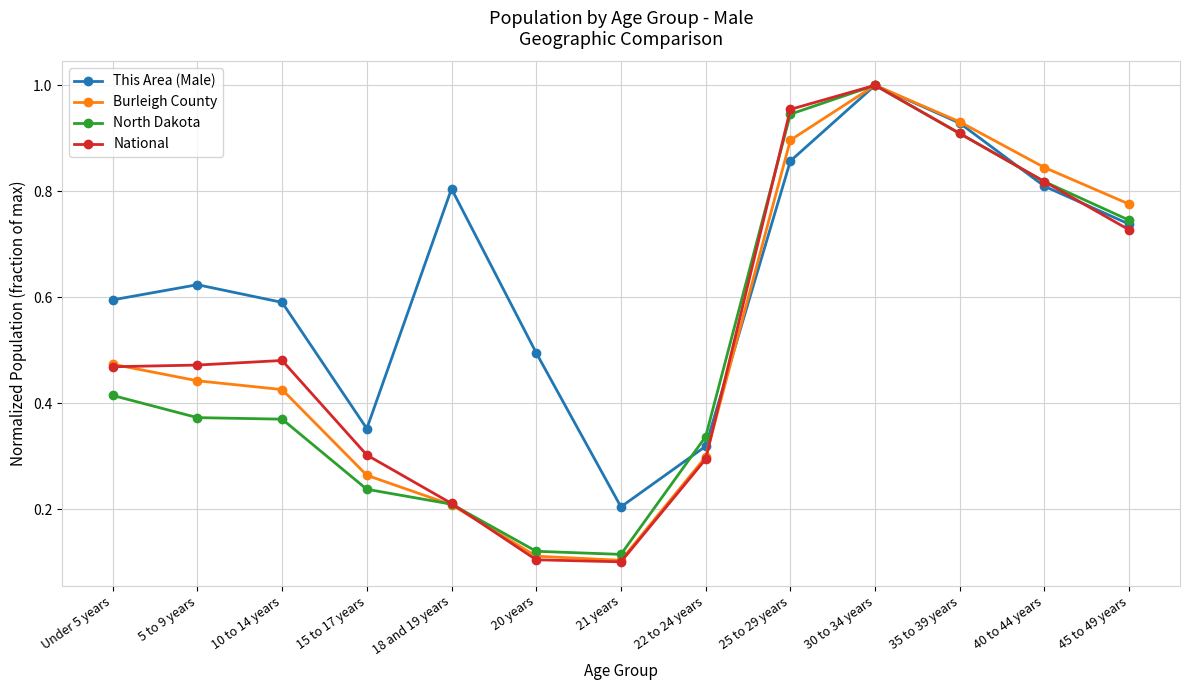

What is the label of the 13th point from the right?

Under 5 years